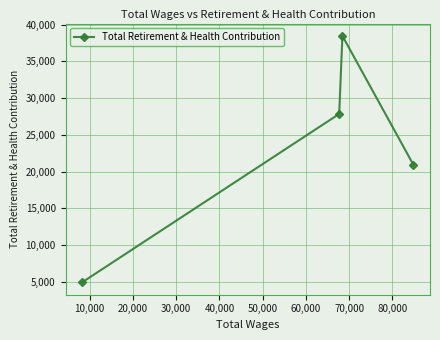

What is the value of the 1st point from the left?

4912